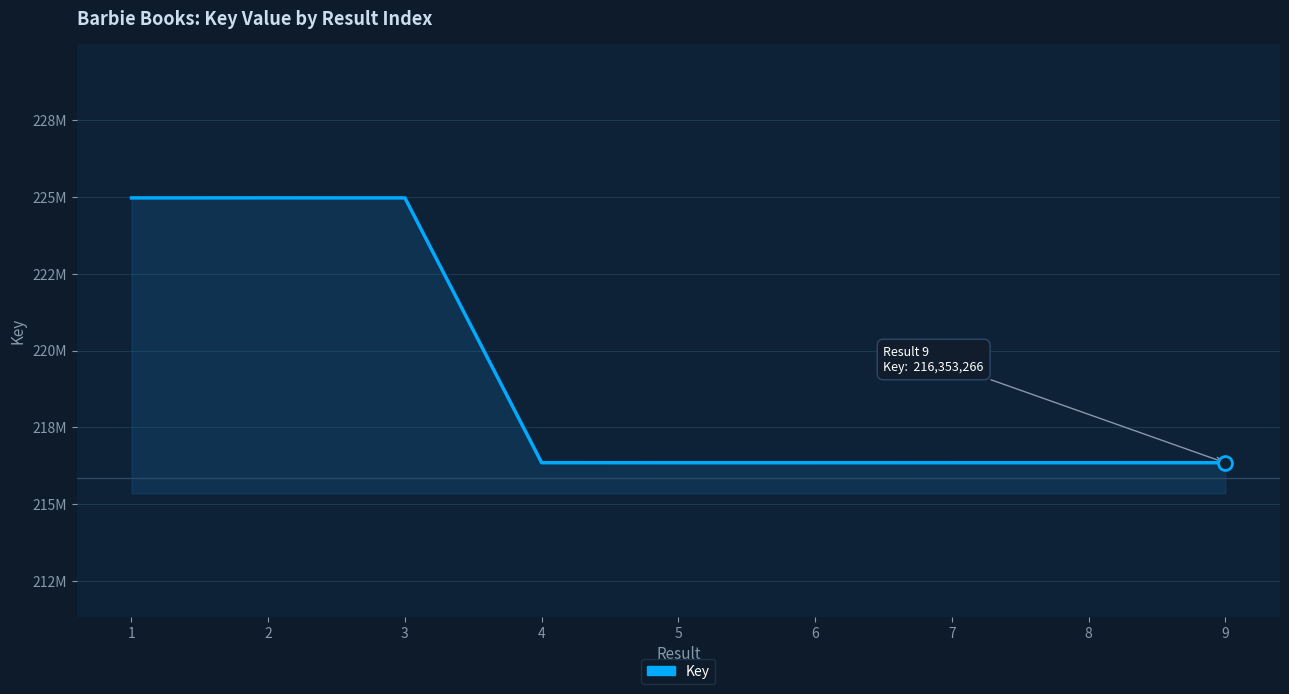

At which category does the data reach its first local peak?

2